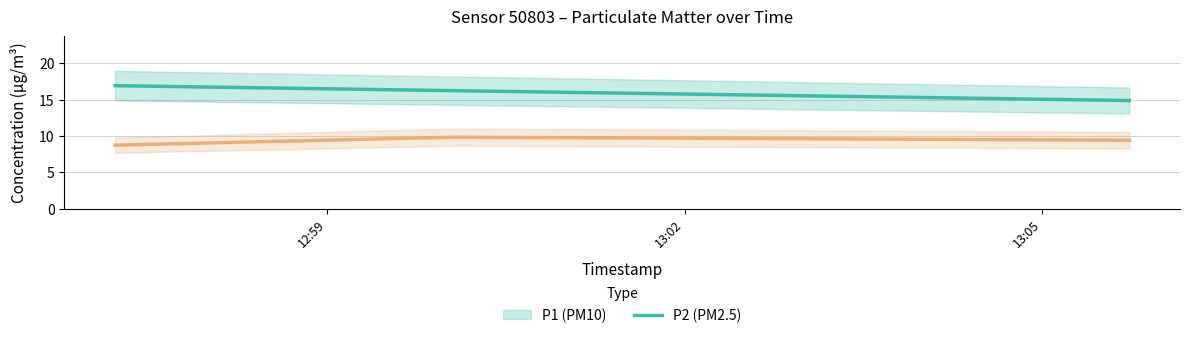

Does the chart have visible grid lines?

Yes